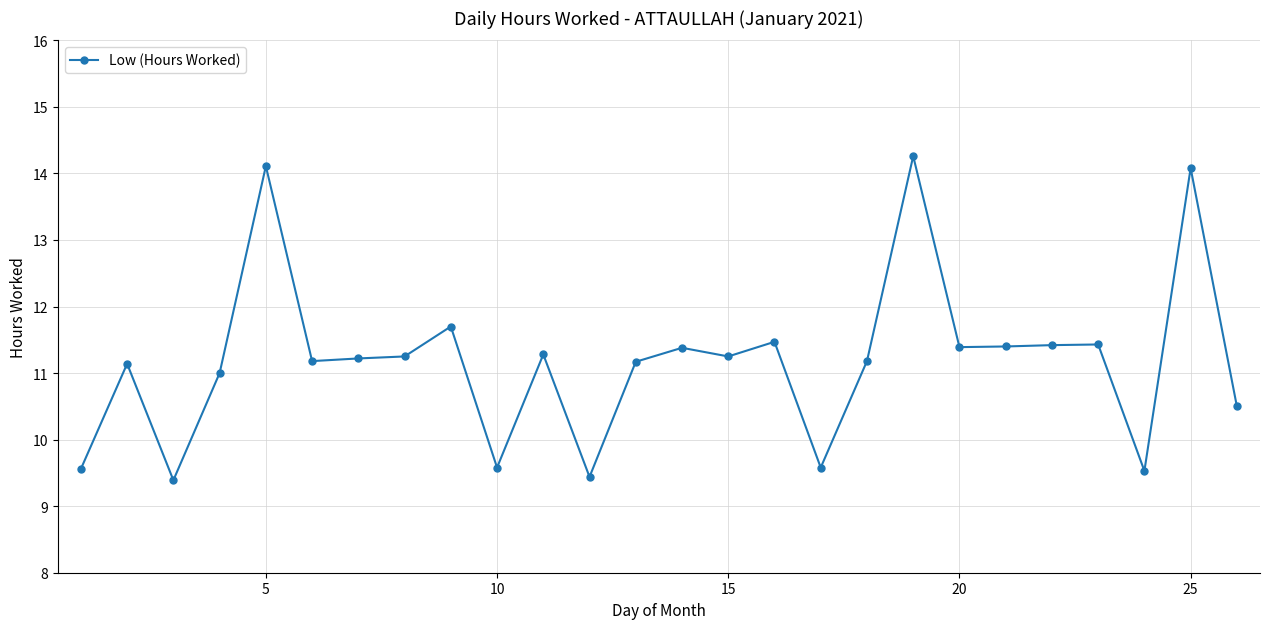

What is the average value?

11.2